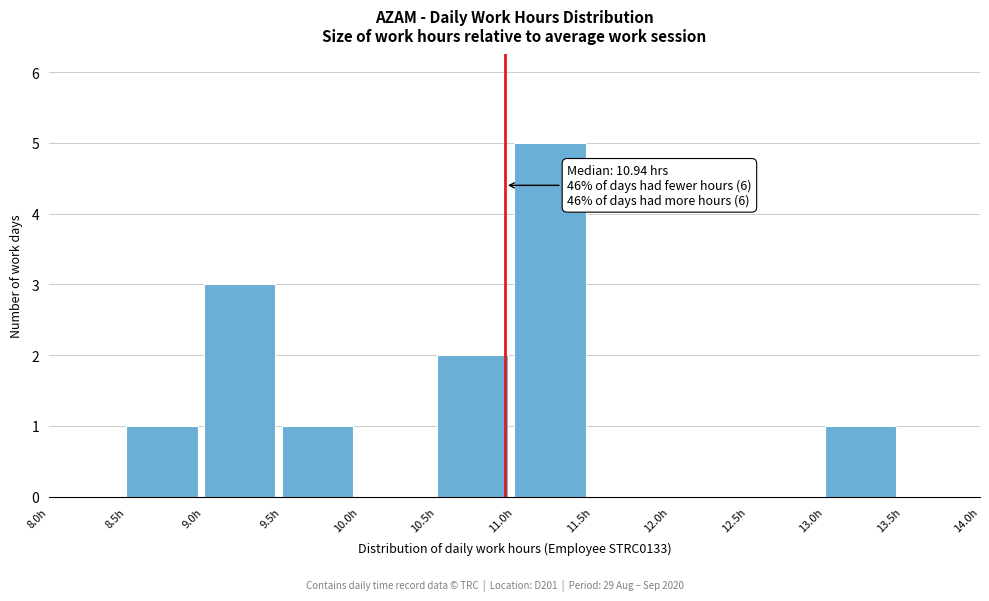

Over which range of the x-axis is the bar tallest?

11.0 to 11.5